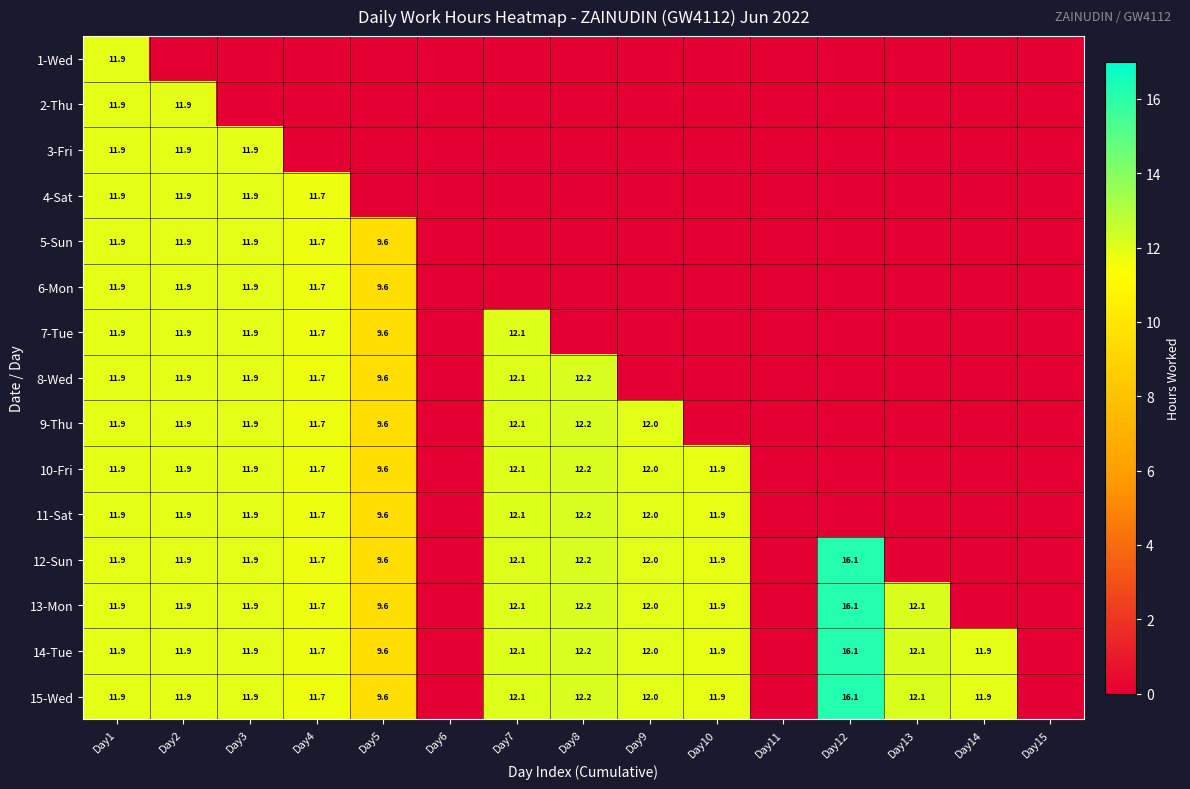

The value of 7-Tue at Day7 is 17.3. True or false?

False